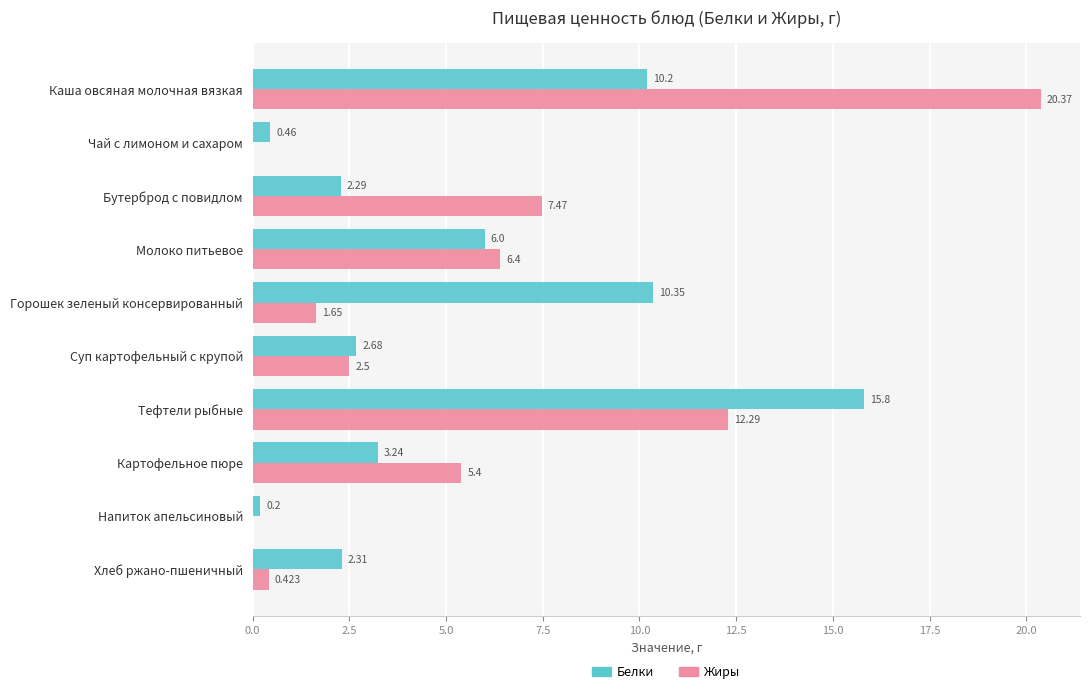

At which label is Жиры closest to 10?

Тефтели рыбные